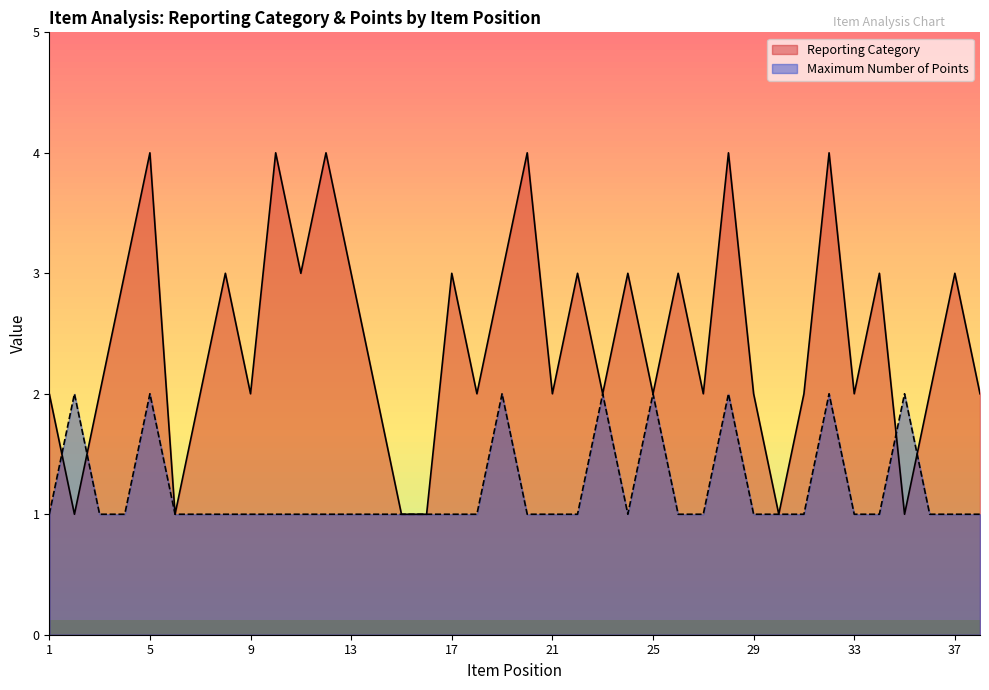

Which series has the largest total across all categories?

Reporting Category